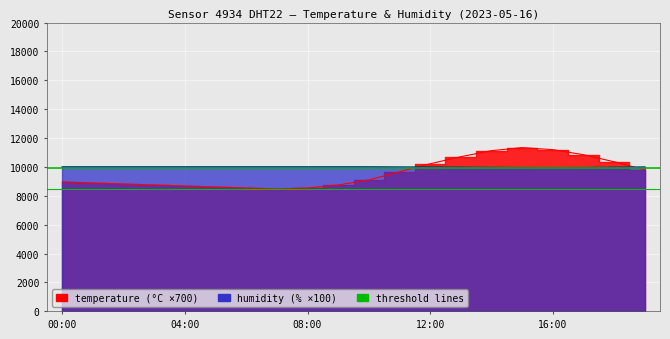

True or false: humidity has a value of 17043 at 16:00.

False